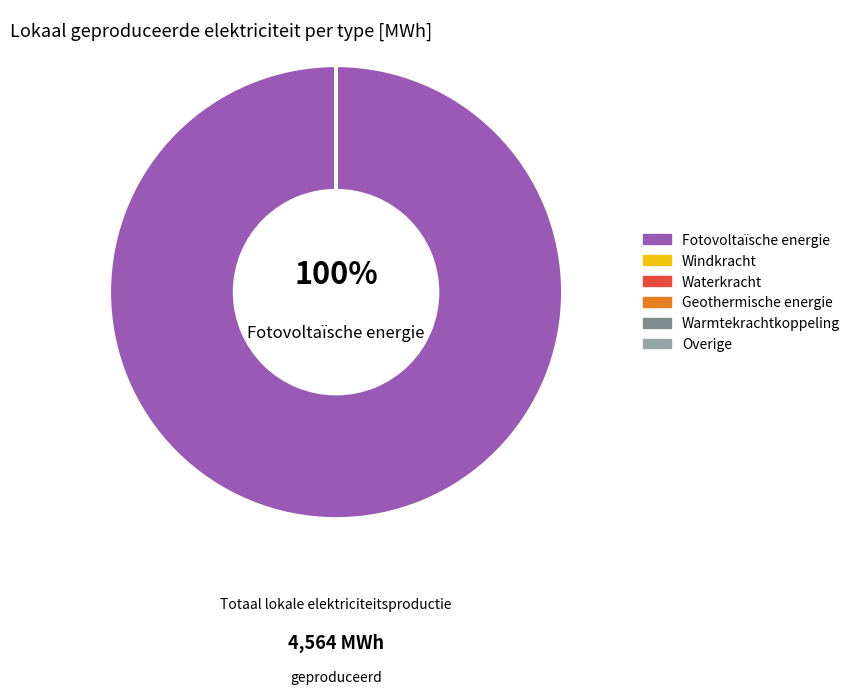

Is Fotovoltaïsche energie the majority of the pie?

Yes